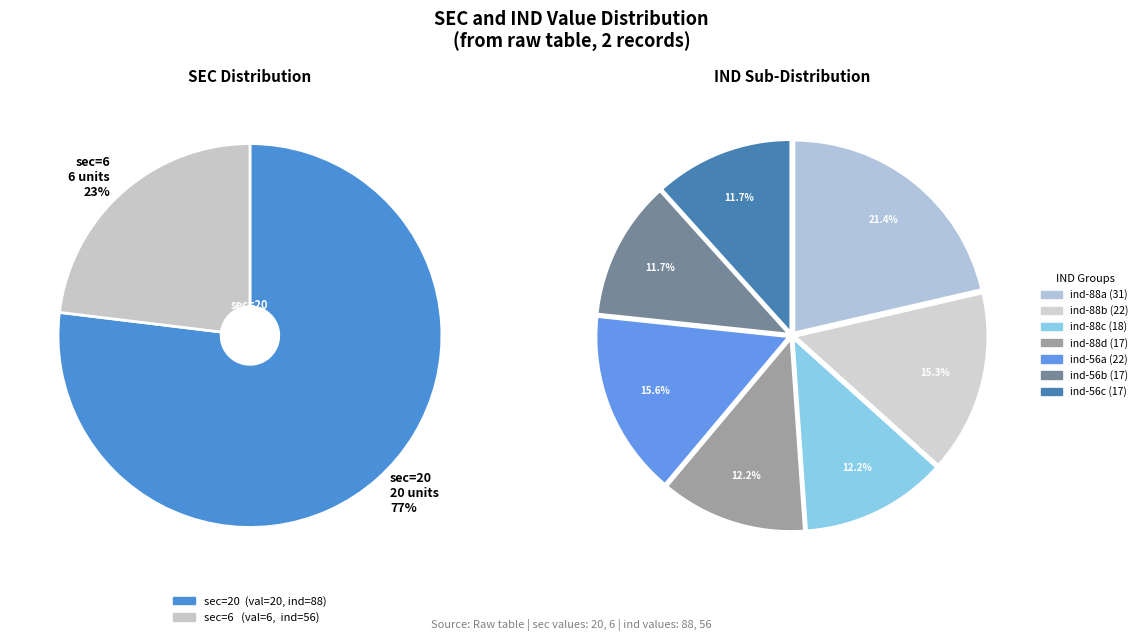

Which category accounts for the majority?

sec=20